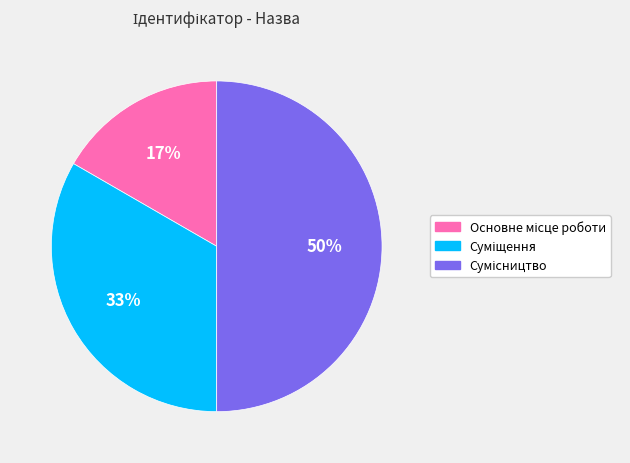

To the nearest percent, what is the difference between the largest and smallest slice percentages?

33%